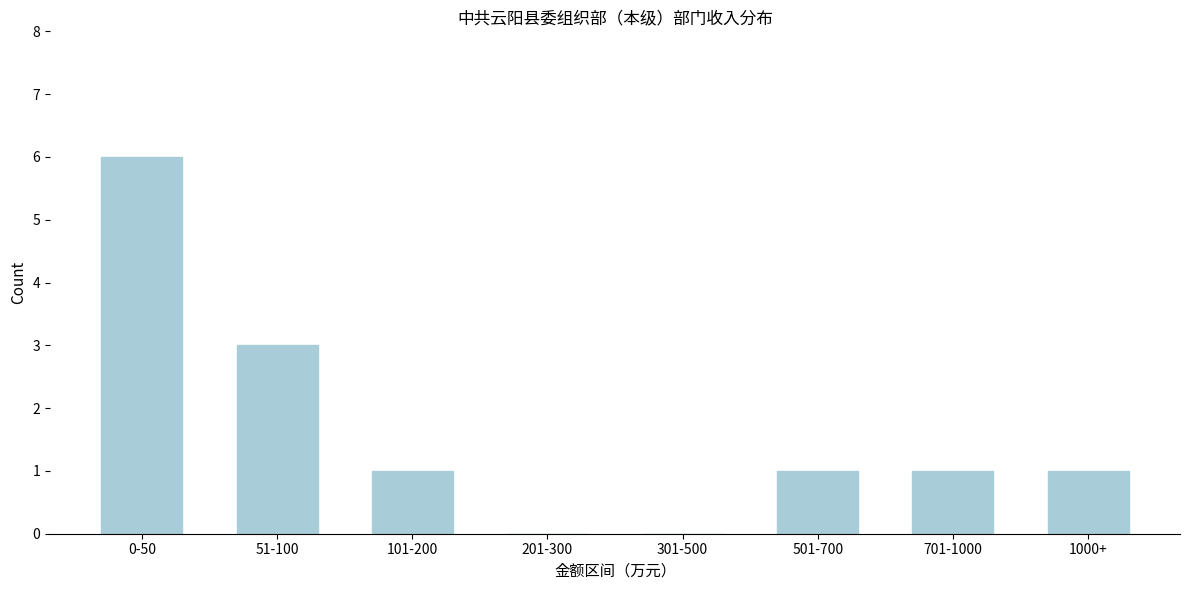

Reading right to left, what are all the values shown in this chart?

1000+=1	701-1000=1	501-700=1	301-500=0	201-300=0	101-200=1	51-100=3	0-50=6